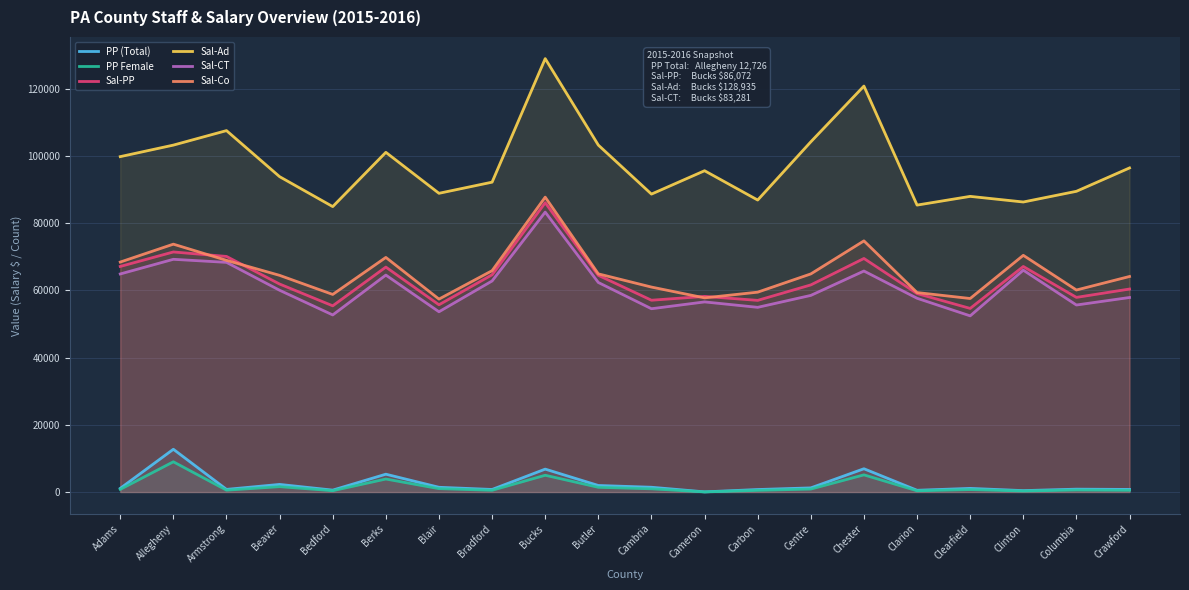

At which category is the sum across all series the highest?

Bucks